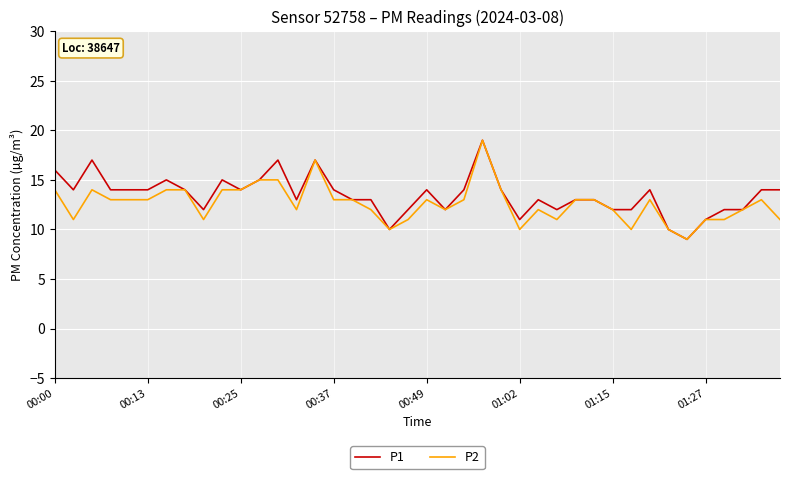

What is the highest value of the P2 series?

19